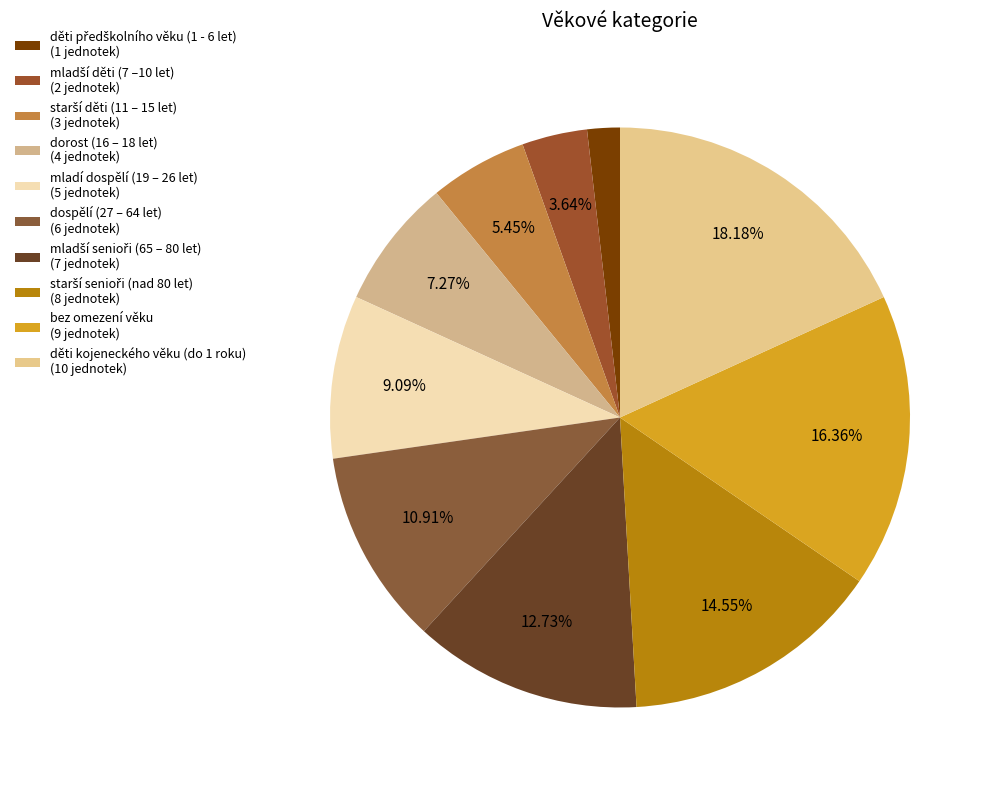

How many segments does this pie chart have?

10